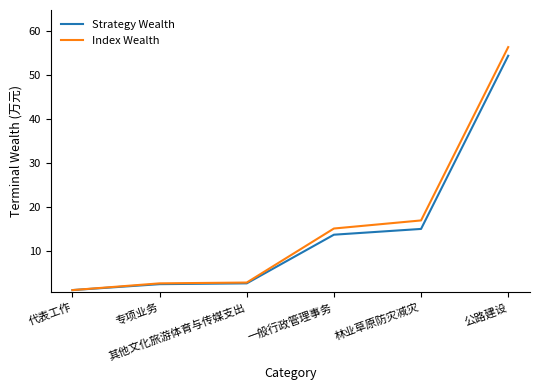

At 公路建设, list the series in order from largest to smallest.

Index Wealth, Strategy Wealth